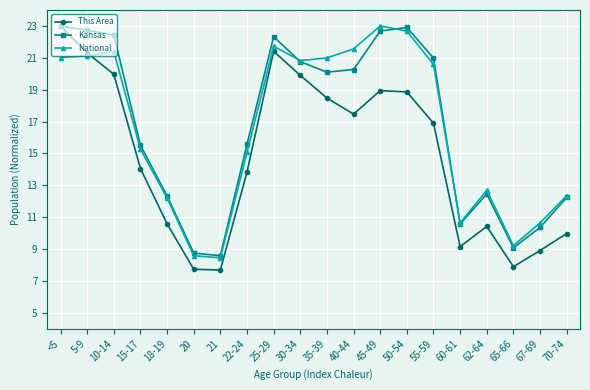

Between which two adjacent categories do National and This Area first intersect?

5-9 and 10-14